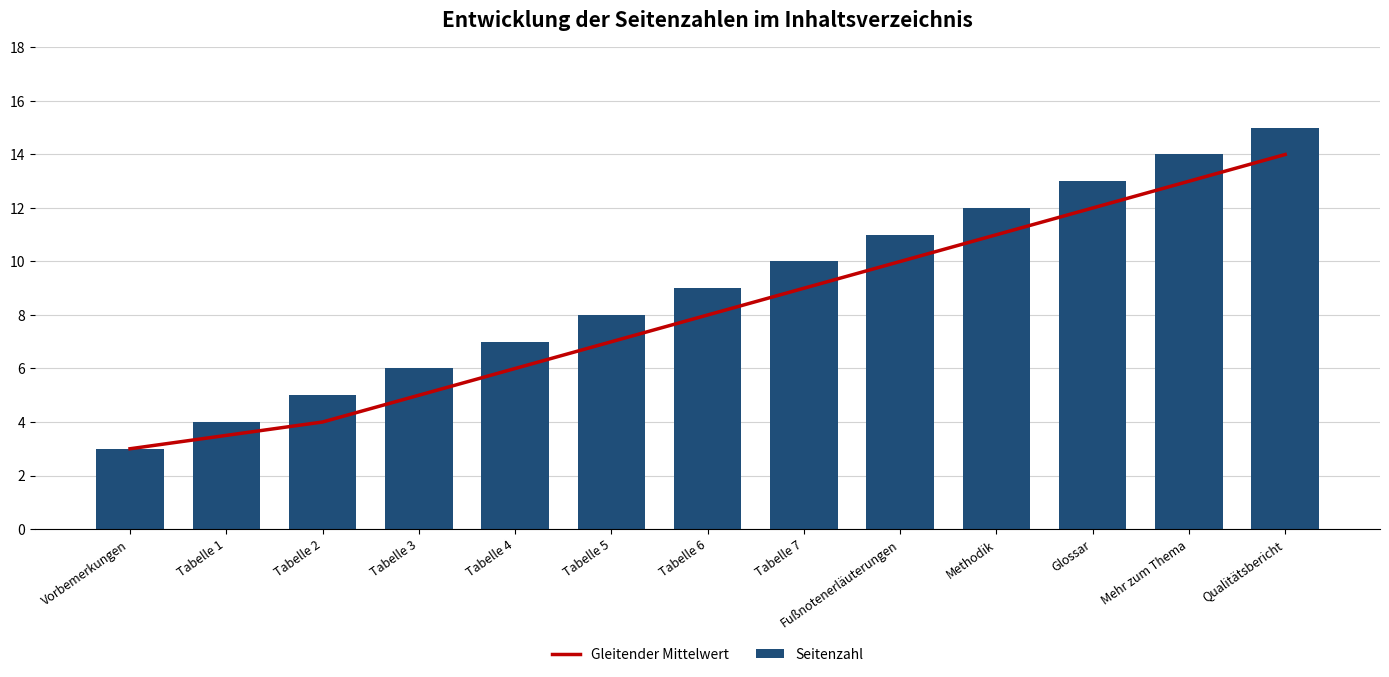

Reading right to left, transcribe all the data shown in this chart.

Gleitender Mittelwert: Qualitätsbericht=14.0	Mehr zum Thema=13.0	Glossar=12.0	Methodik=11.0	Fußnotenerläuterungen=10.0	Tabelle 7=9.0	Tabelle 6=8.0	Tabelle 5=7.0	Tabelle 4=6.0	Tabelle 3=5.0	Tabelle 2=4.0	Tabelle 1=3.5	Vorbemerkungen=3.0
Seitenzahl: Qualitätsbericht=15.0	Mehr zum Thema=14.0	Glossar=13.0	Methodik=12.0	Fußnotenerläuterungen=11.0	Tabelle 7=10.0	Tabelle 6=9.0	Tabelle 5=8.0	Tabelle 4=7.0	Tabelle 3=6.0	Tabelle 2=5.0	Tabelle 1=4.0	Vorbemerkungen=3.0